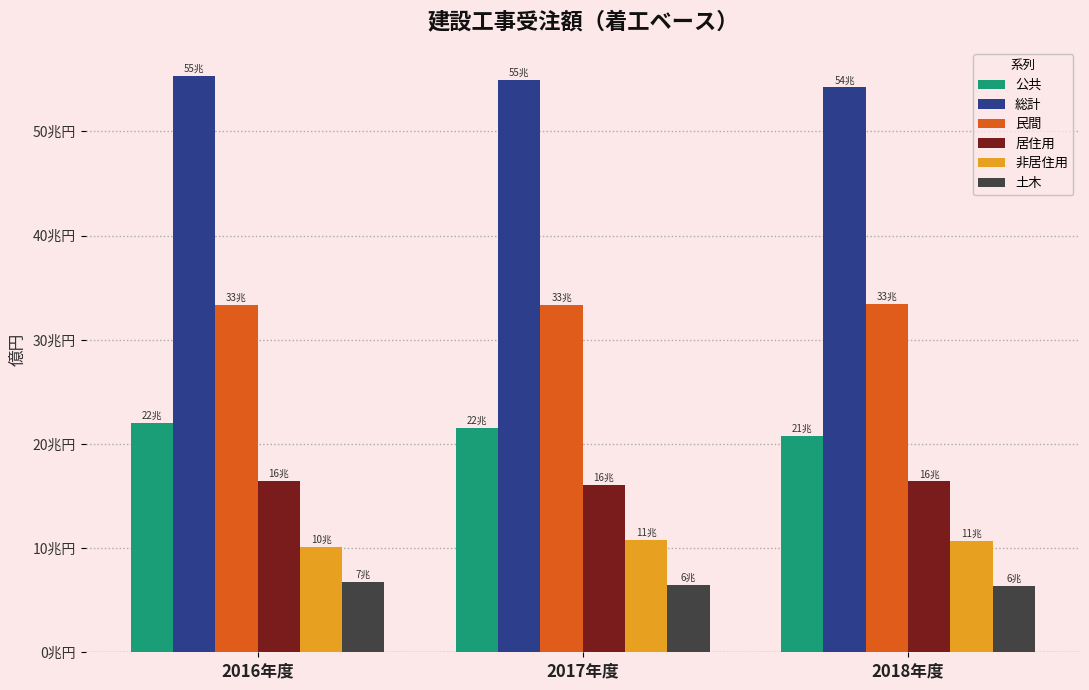

Between 2016年度 and 2017年度, which series saw the biggest shift?

非居住用